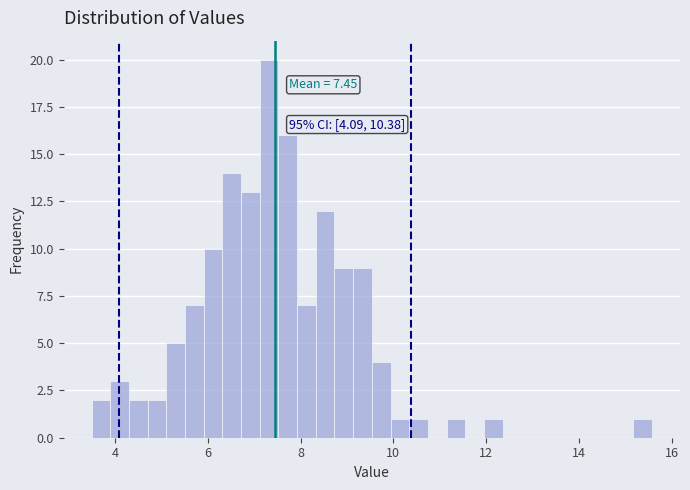

Read against the x-axis, roughly where is the centre of the tallest bar?

7.4